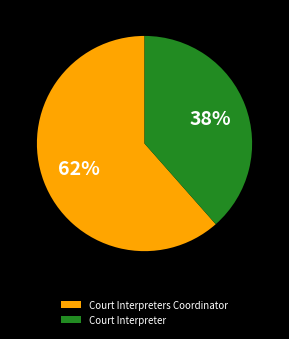

What percentage is the Court Interpreters Coordinator slice, to the nearest percent?

62%